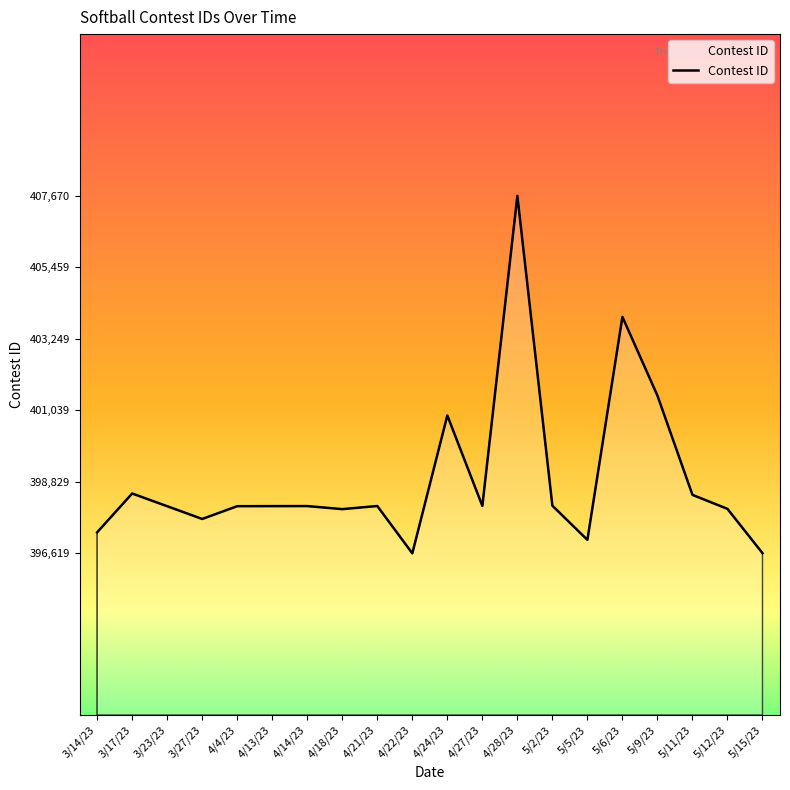

True or false: the data has more than 0 interior local peaks.

True